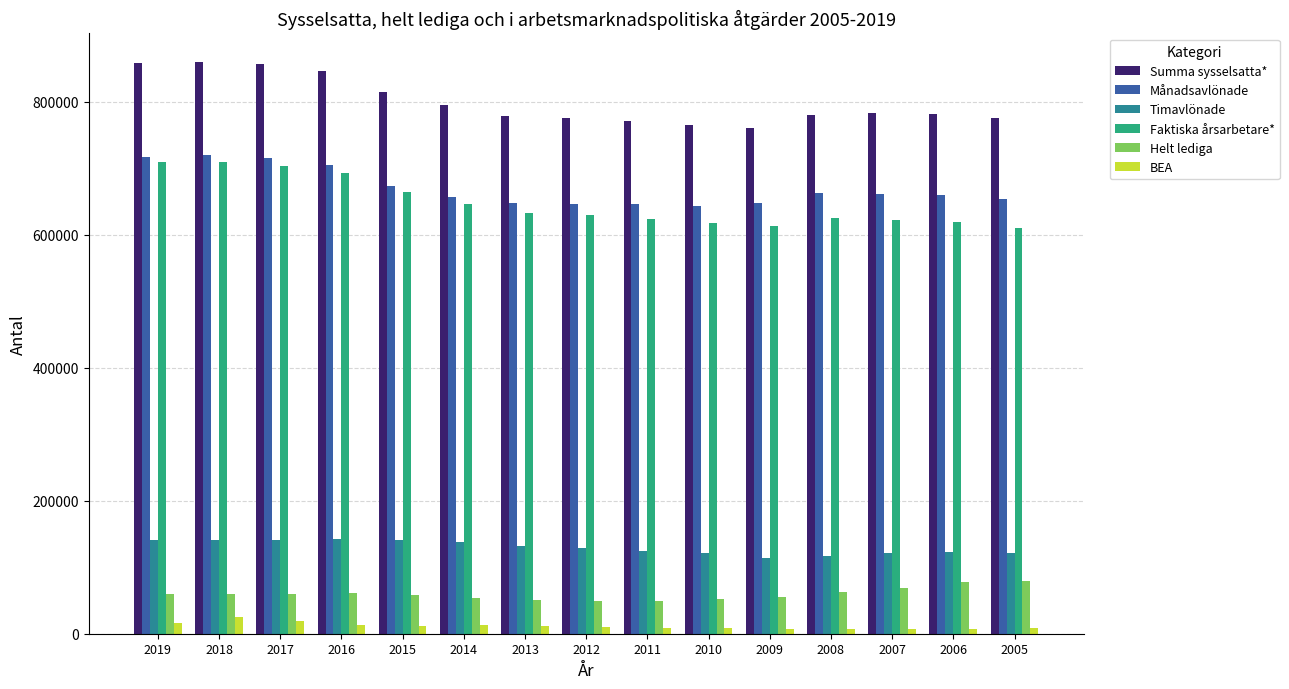

Is the value of Timavlönade at 2012 greater than the value of Månadsavlönade at 2009?

No